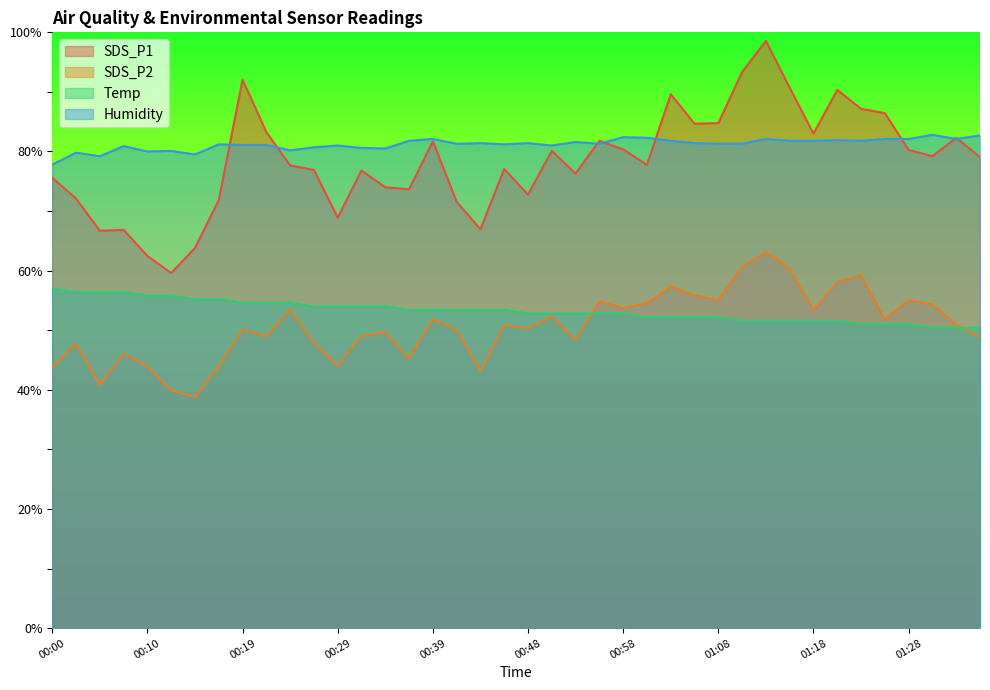

How many lines are shown in the chart?

4